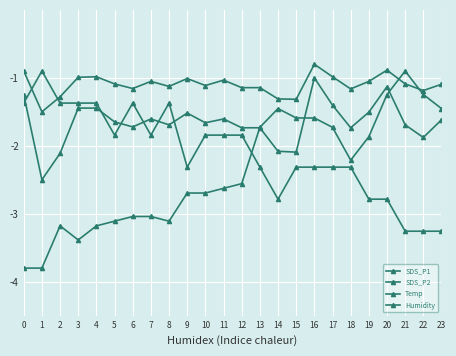

How many data points does each series have?

40